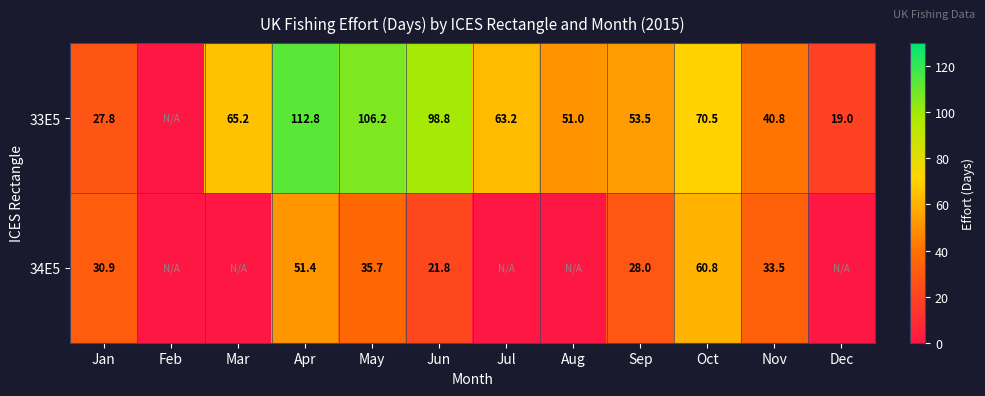

Between May and Apr, which is larger?

Apr